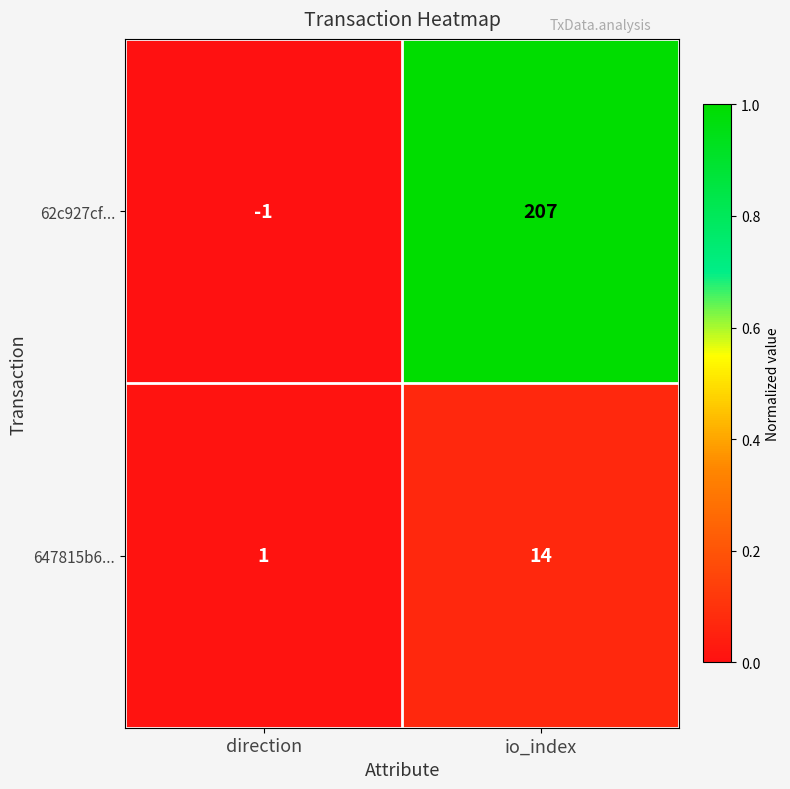

Is it true that 647815b6... equals 7 at io_index?

False